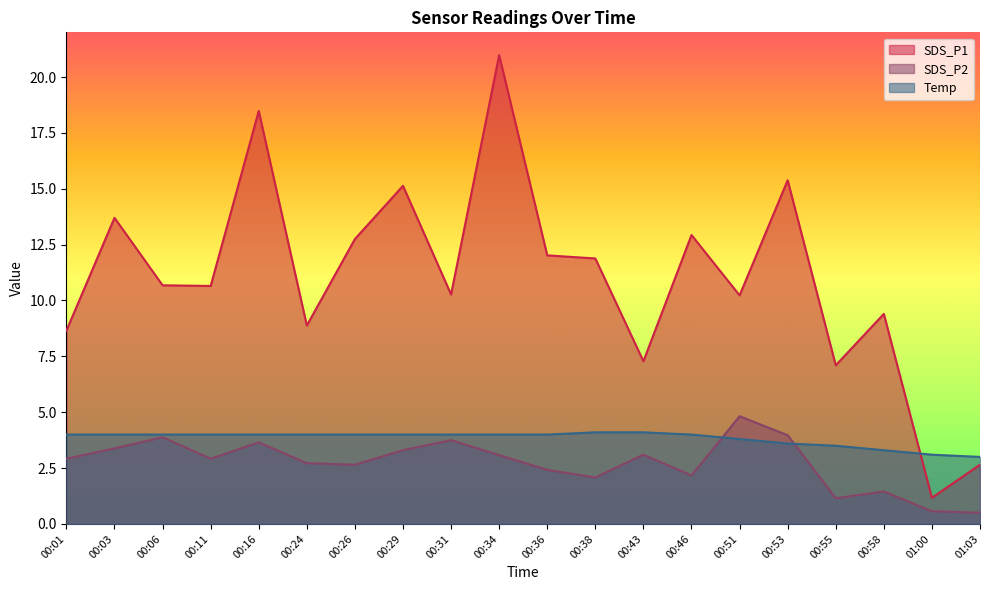

What are all the series names shown in the legend?

SDS_P1, SDS_P2, Temp